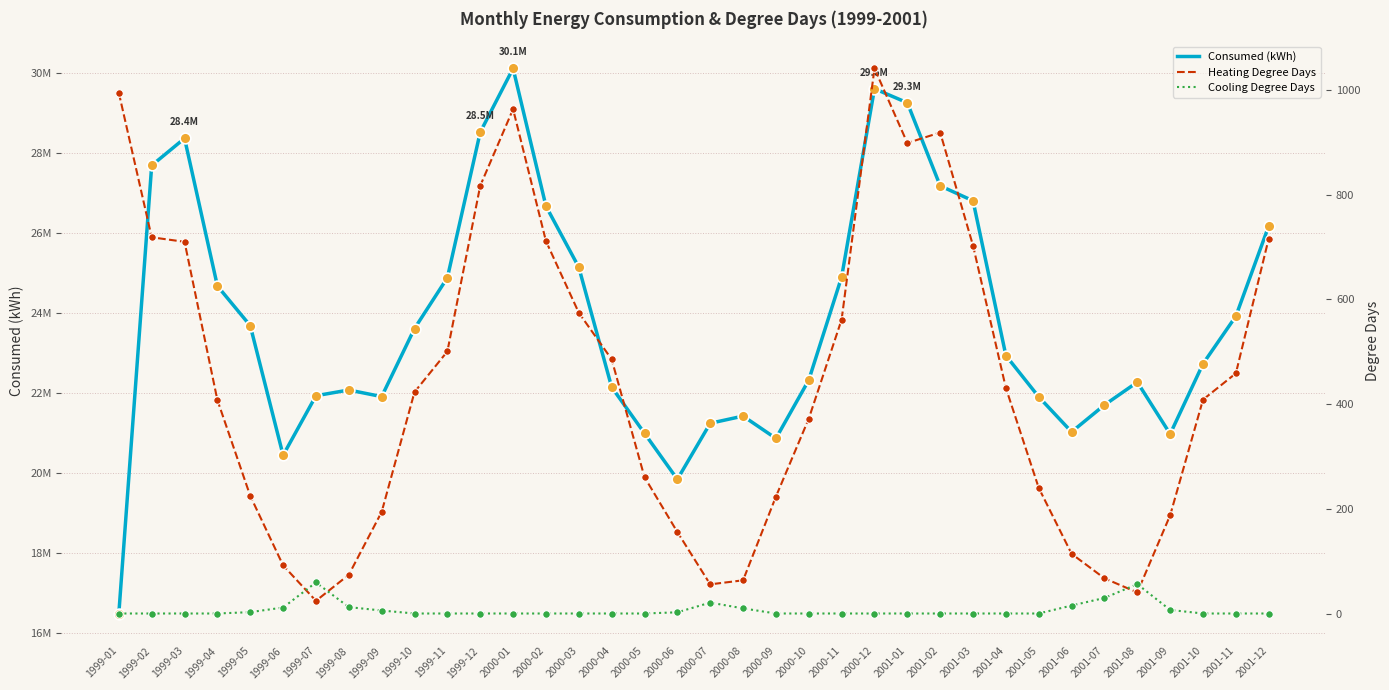

At which category is the sum across all series the highest?

2000-01